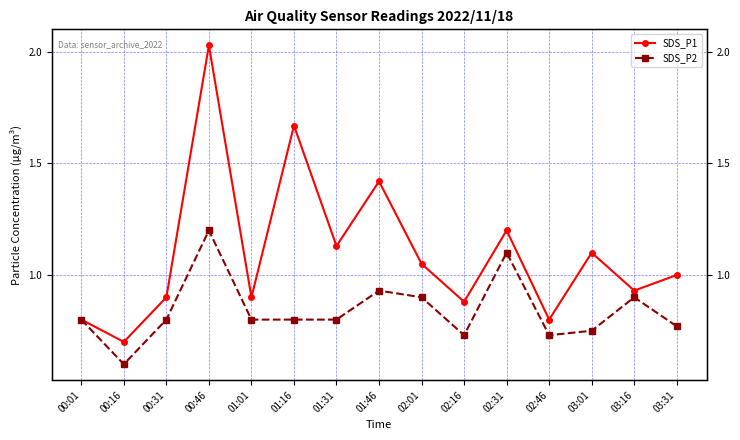

The value of SDS_P2 at 02:46 is 1.0. True or false?

False